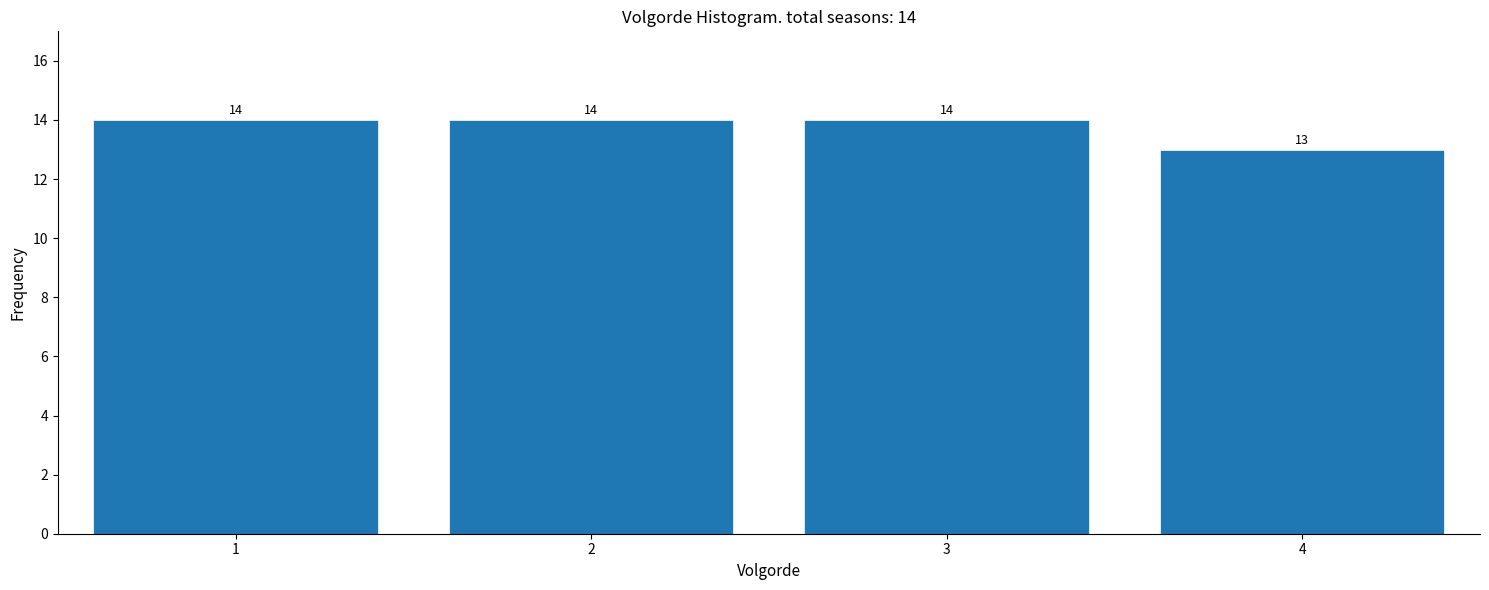

Reading left to right, what are all the values shown in this chart?

1=14	2=14	3=14	4=13